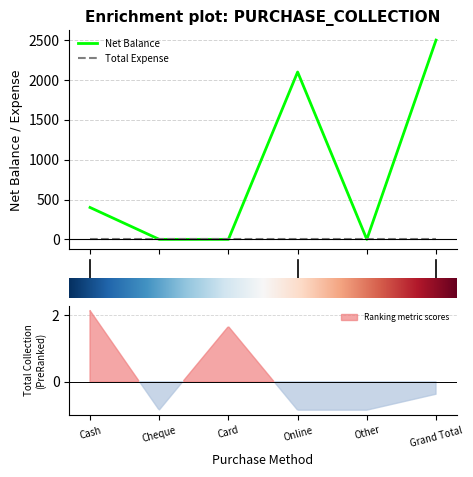

List the labels in order of value, largest first.

5, 3, 0, 1, 2, 4